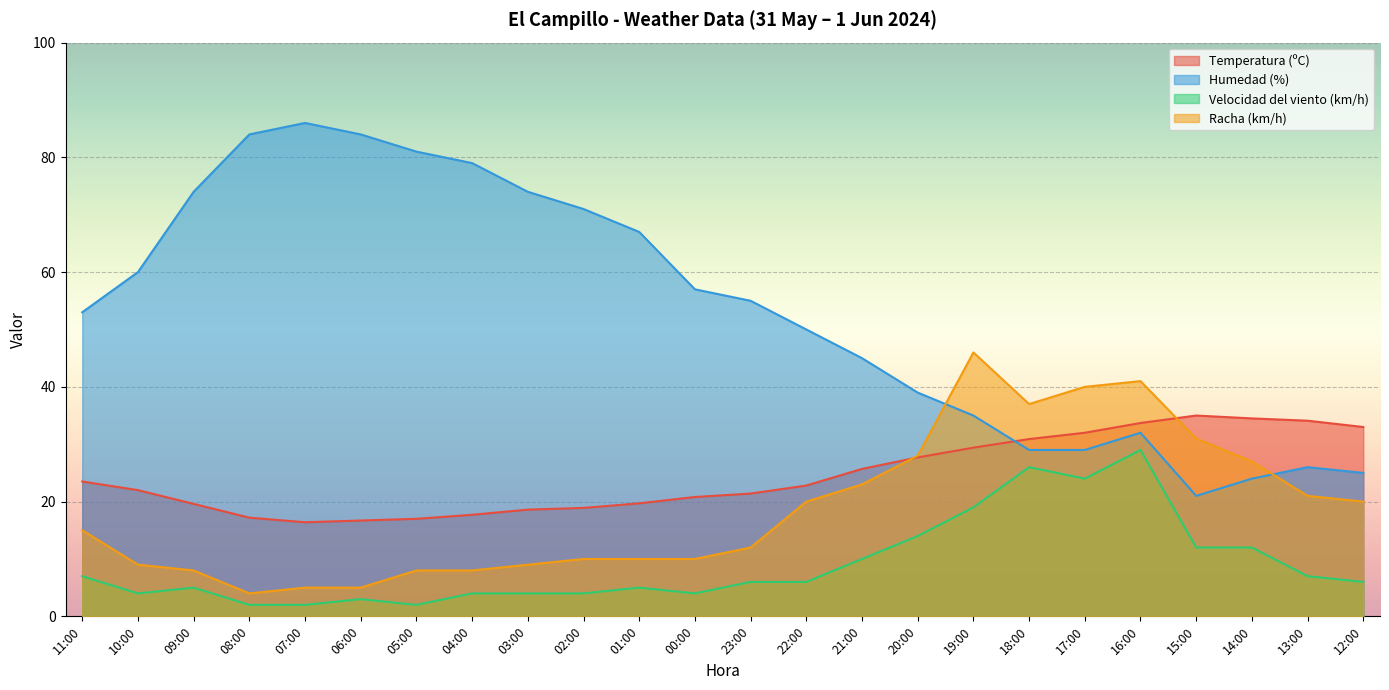

What is the label of the 24th point from the left?

12:00